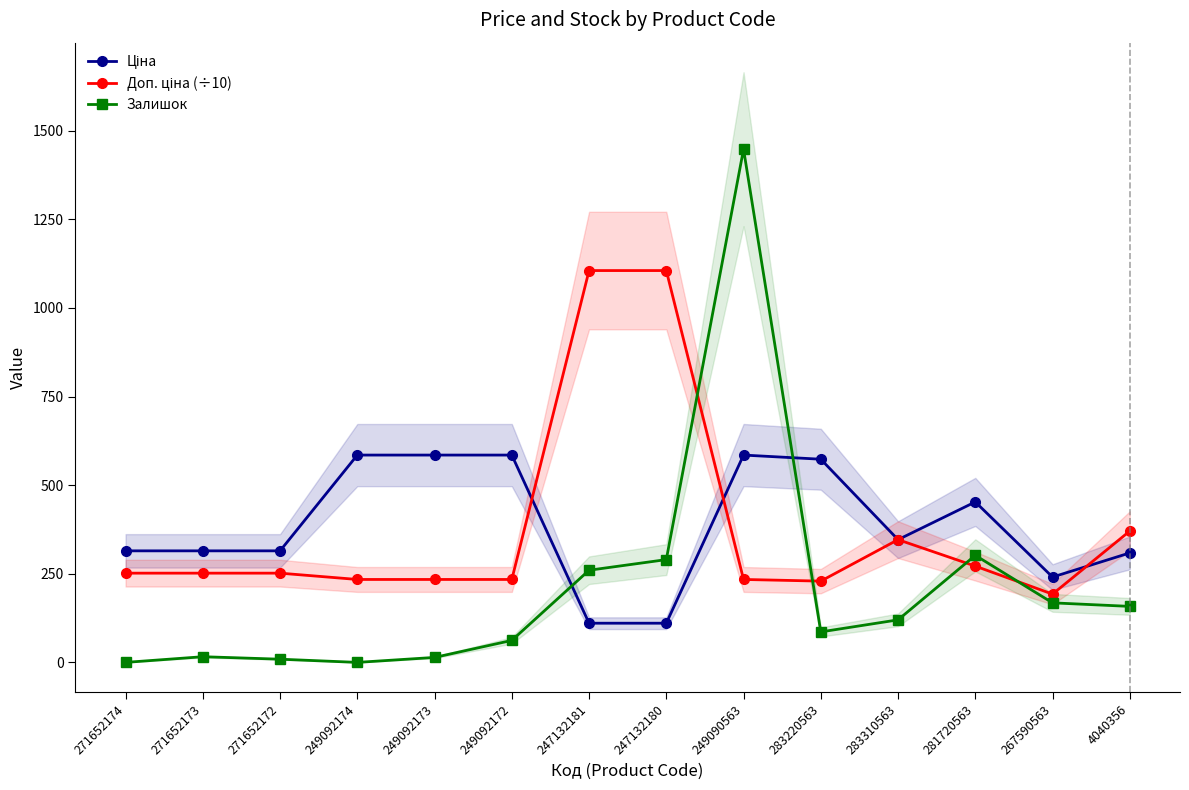

Reading right to left, transcribe all the data shown in this chart.

Ціна: 308.8	240.8	452.7	346.3	573.2	584.9	110.5	110.5	584.9	584.9	584.9	314.7	314.7	314.7
Доп. ціна (÷10): 370.6	192.6	271.6	346.3	229.3	234.0	1105.5	1105.5	234.0	234.0	234.0	251.8	251.8	251.8
Залишок: 158.0	168.0	302.0	120.0	86.0	1448.0	290.0	260.0	62.0	14.0	0.0	9.0	16.0	0.0